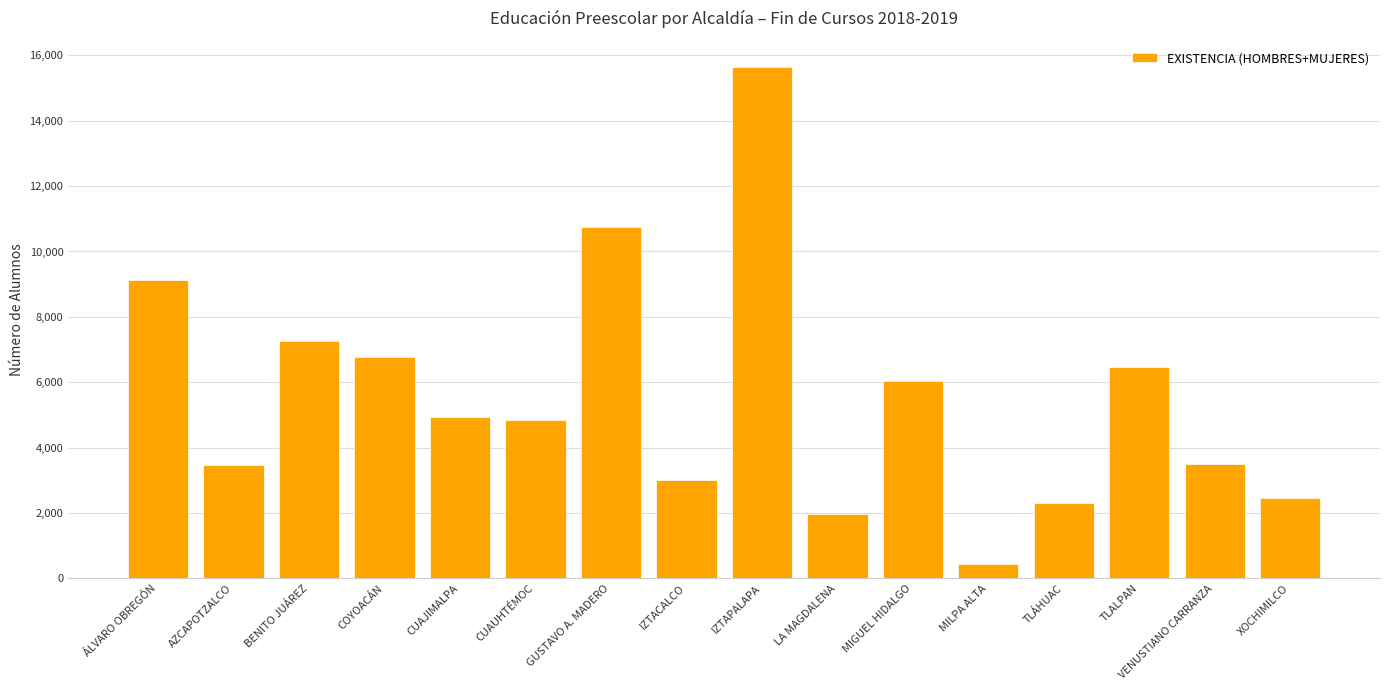

True or false: the data shows 2300 at TLÁHUAC.

True